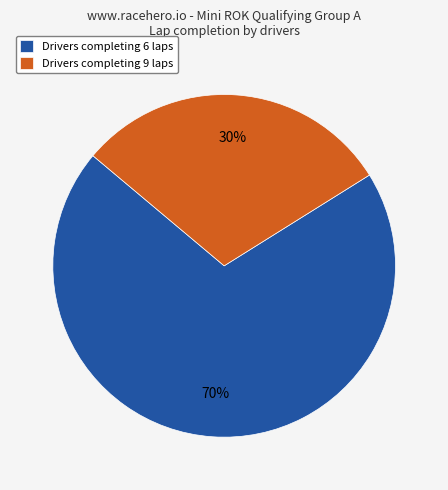

How many segments does this pie chart have?

2